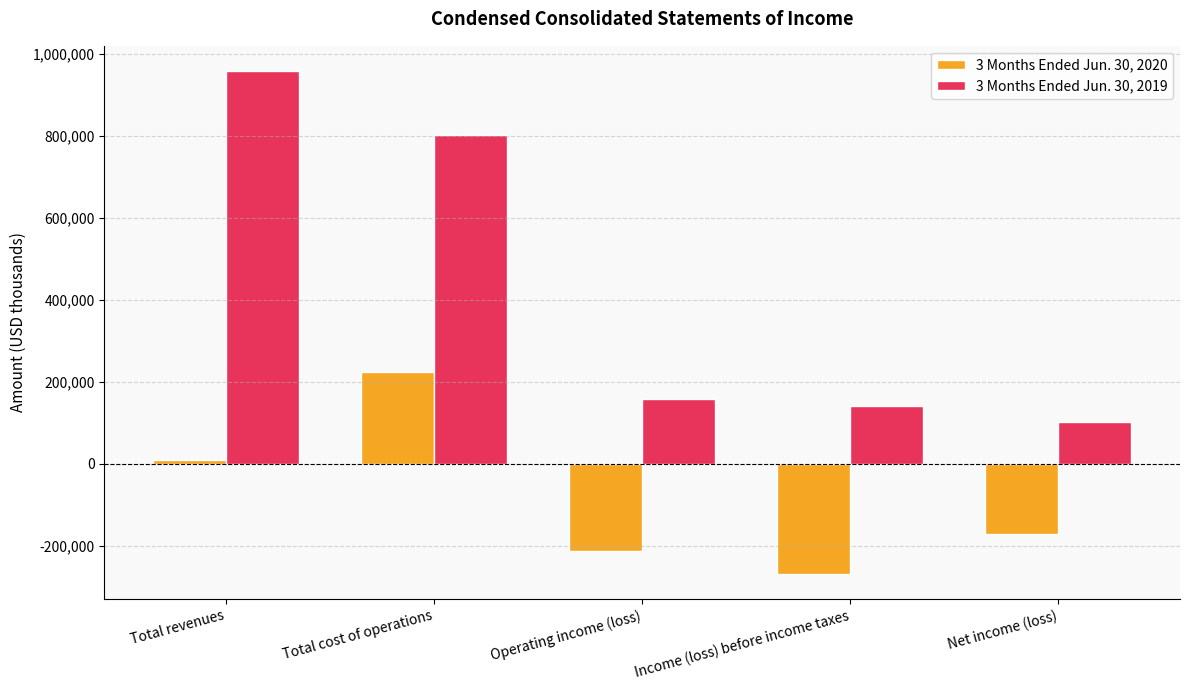

Which category has the highest value in the 3 Months Ended Jun. 30, 2019 series?

Total revenues